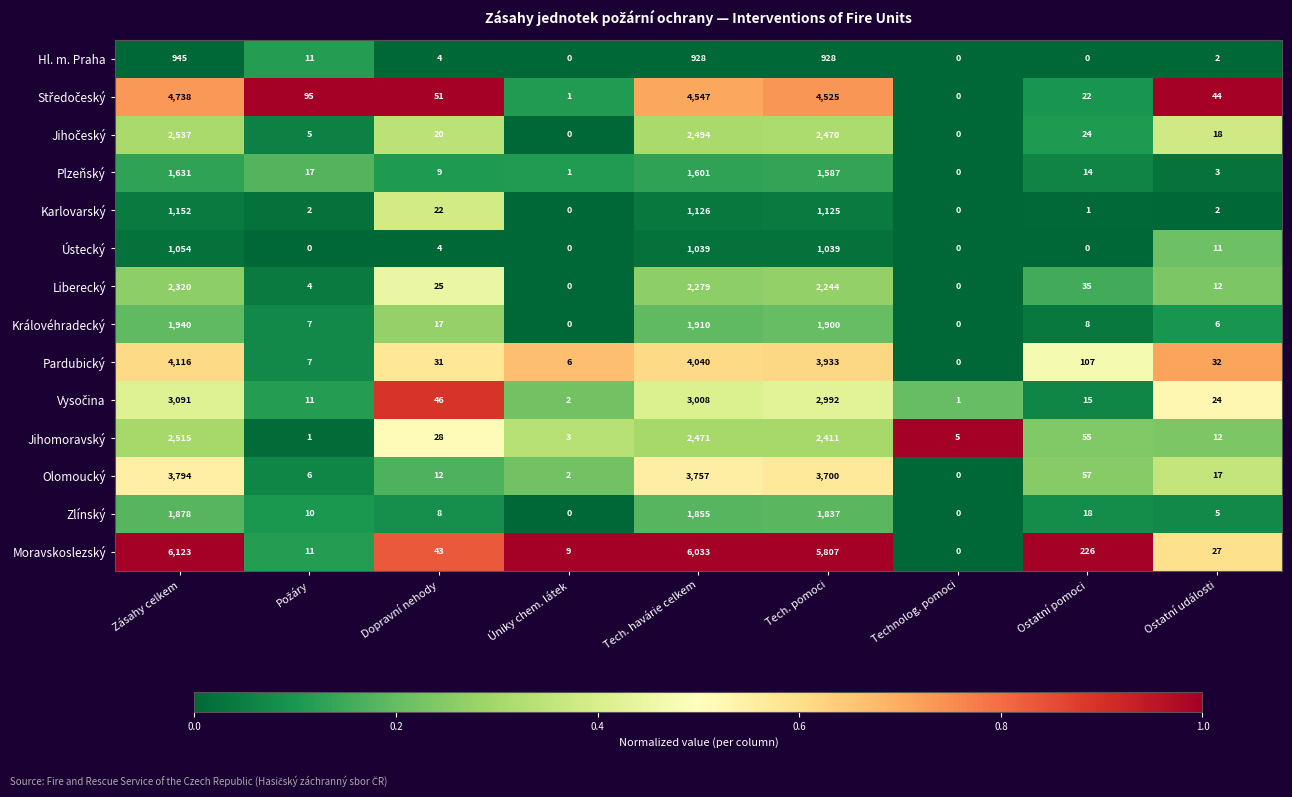

Is it true that Pardubický equals 2126 at Tech. pomoci?

False